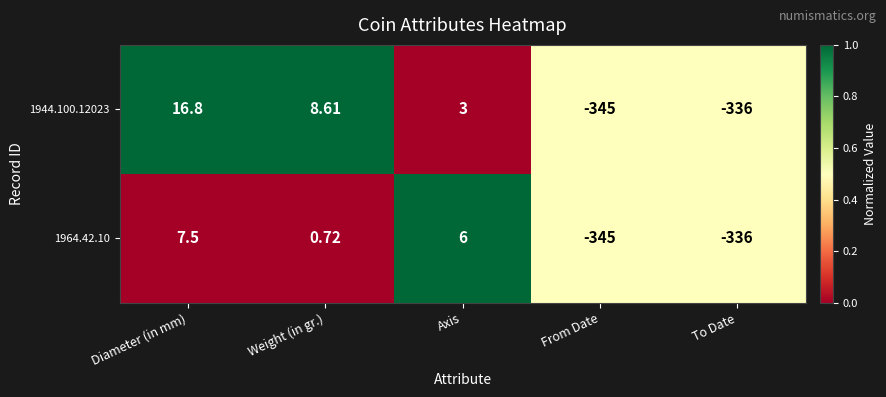

Which label corresponds to the largest value in the chart?

Diameter (in mm)